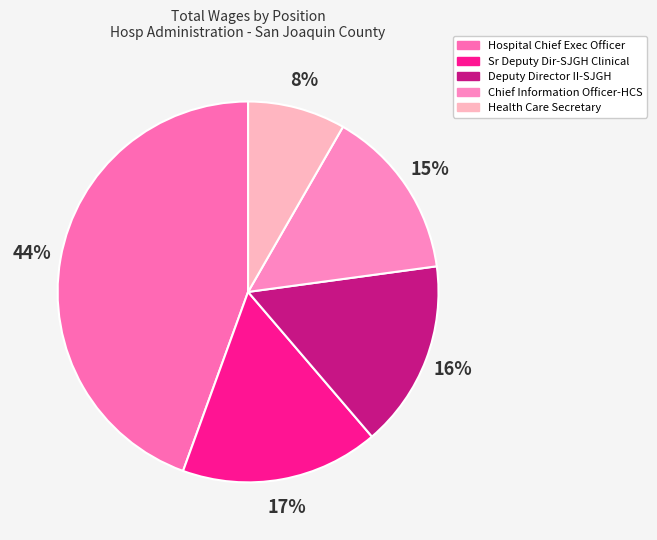

Is Health Care Secretary the majority of the pie?

No